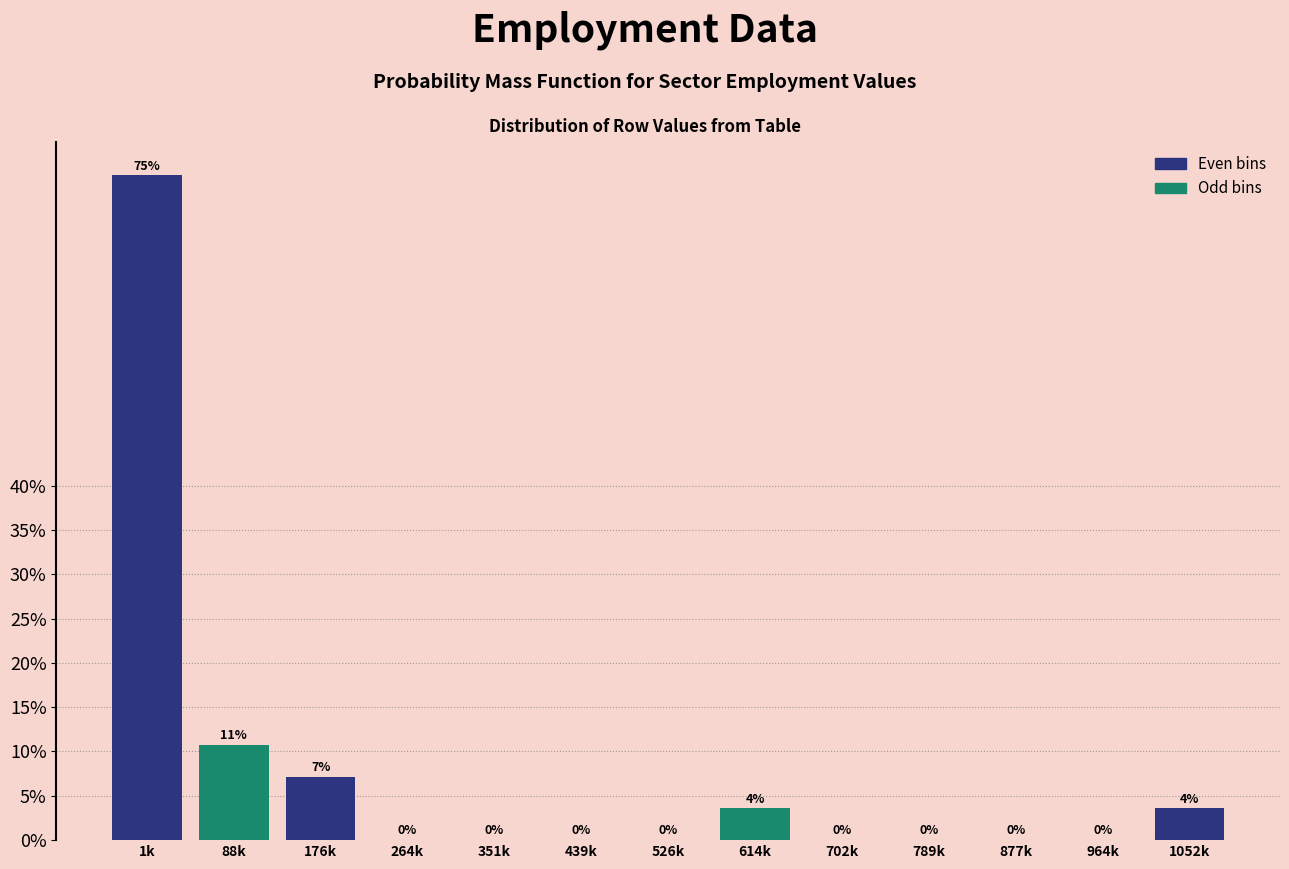

What is the greatest value displayed?

75.0